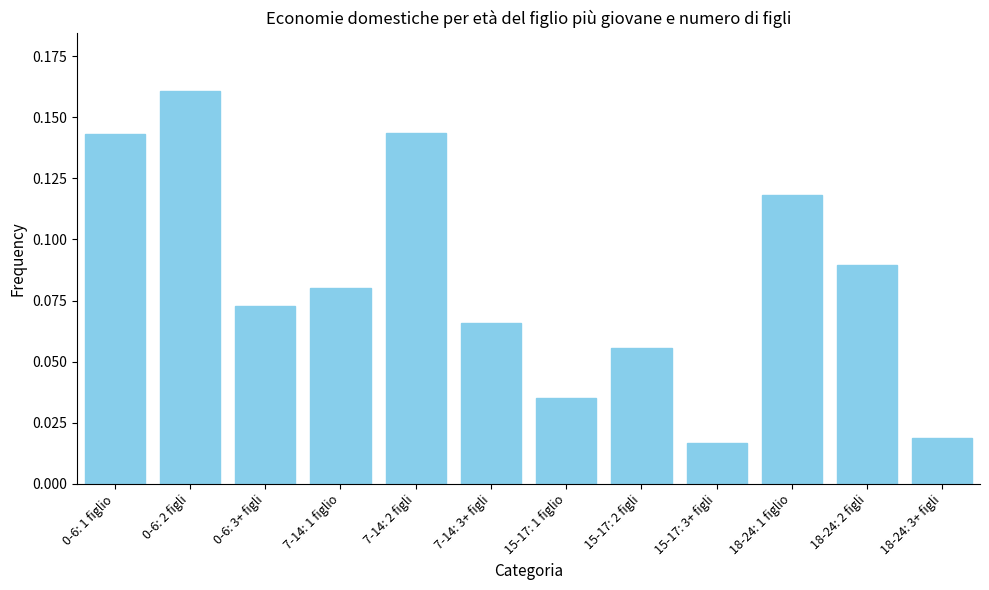

What is the label of the 5th bar from the right?

15-17: 2 figli